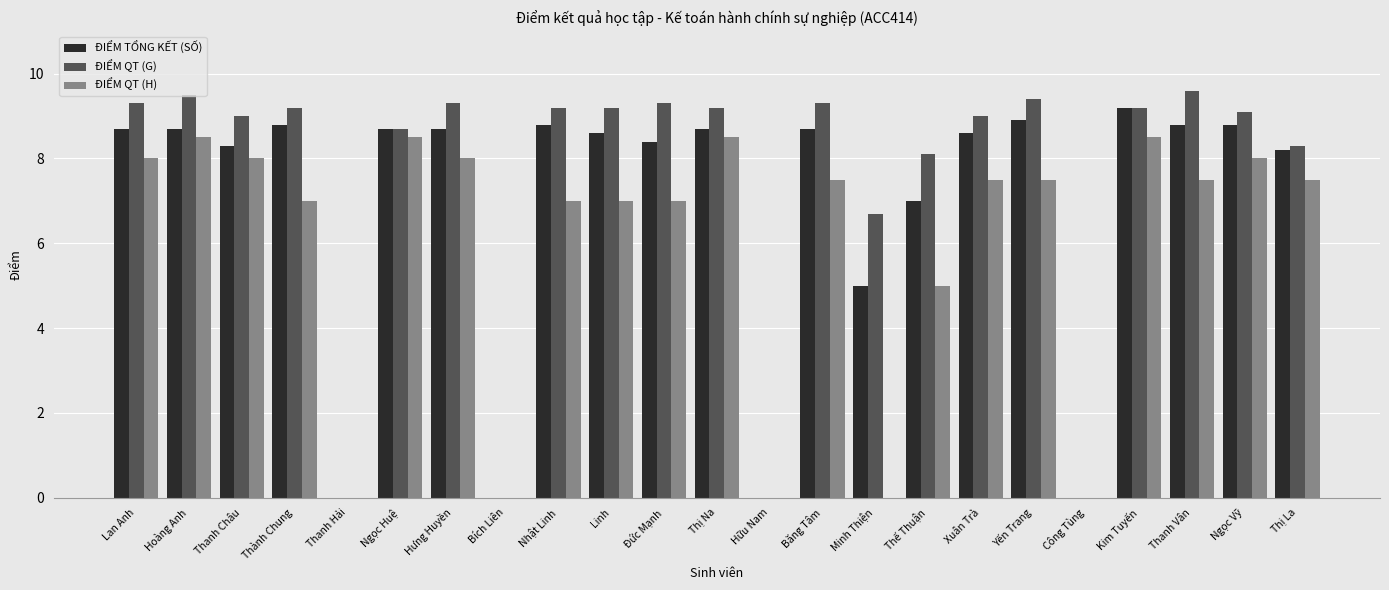

What is the maximum value shown in the chart?

9.6